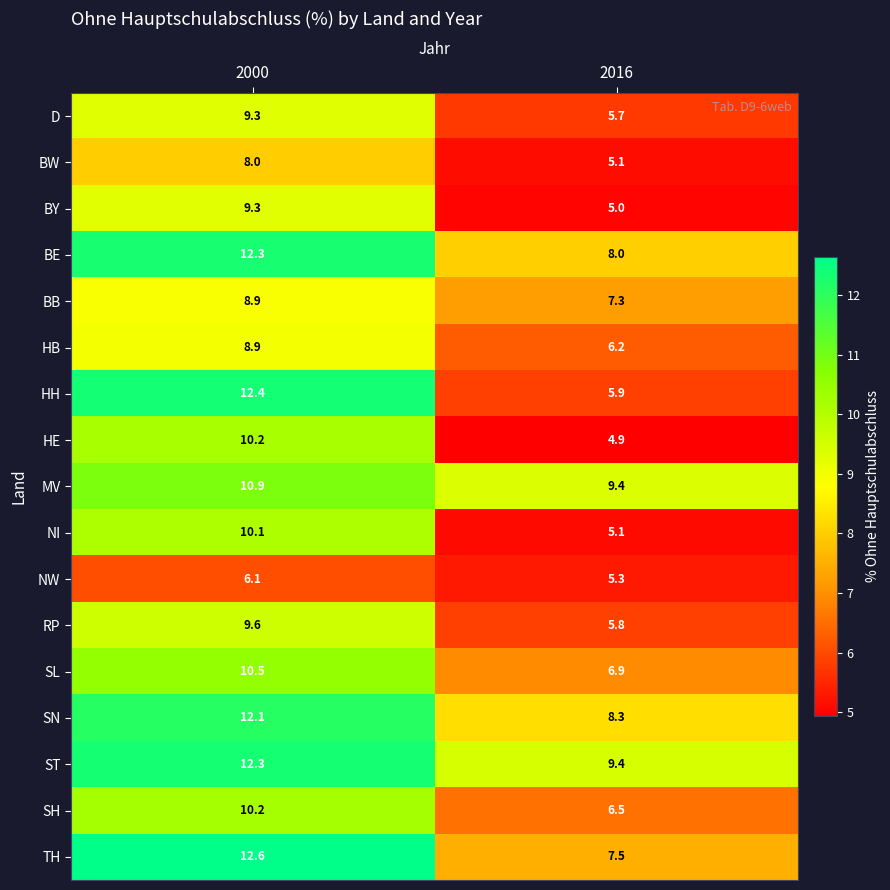

List the labels in order of SL value, smallest first.

2016, 2000